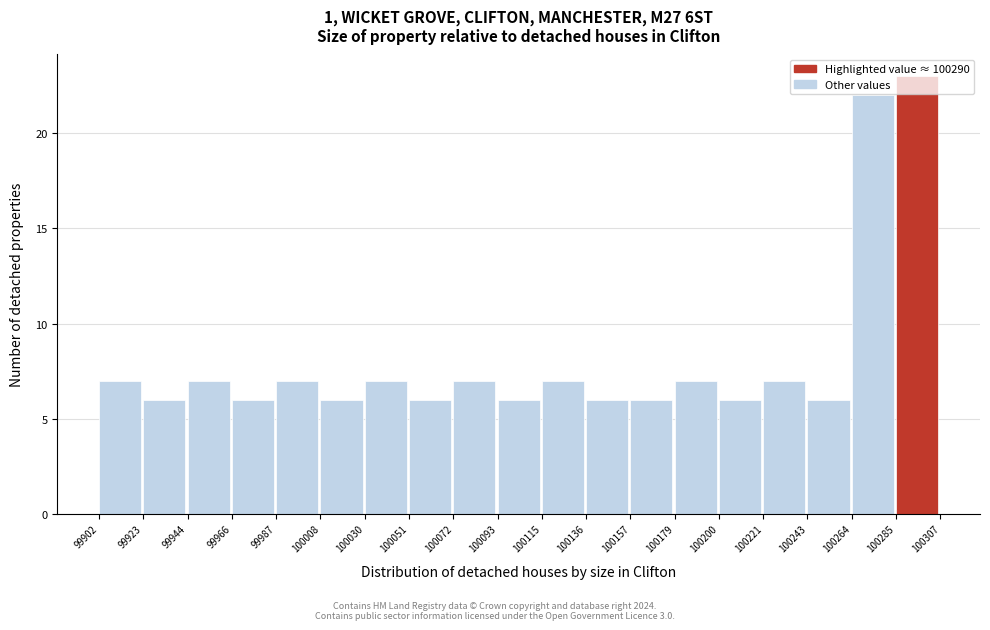

How tall is the bar that spans 100285 to 100307 on the x-axis? The values are not printed on the chart, so give them approximately, as read against the axis.

23